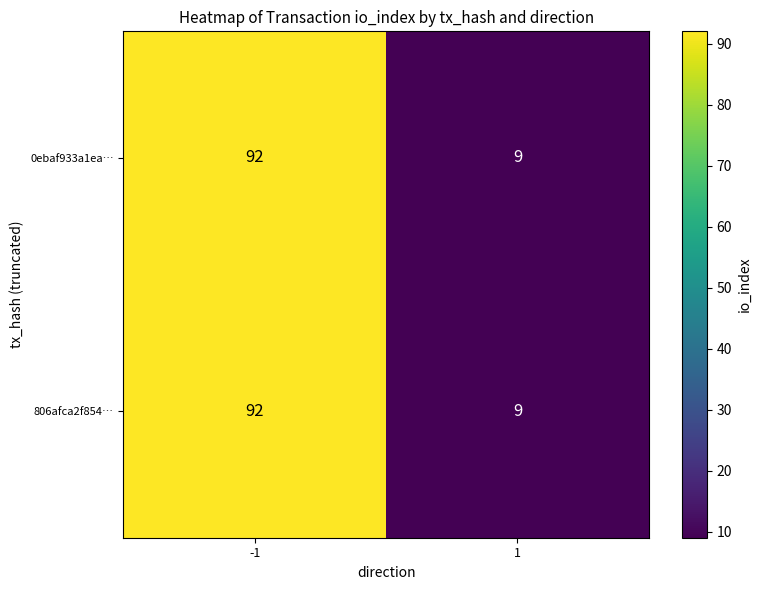

What is the sum of all 806afca2f854… values?

101